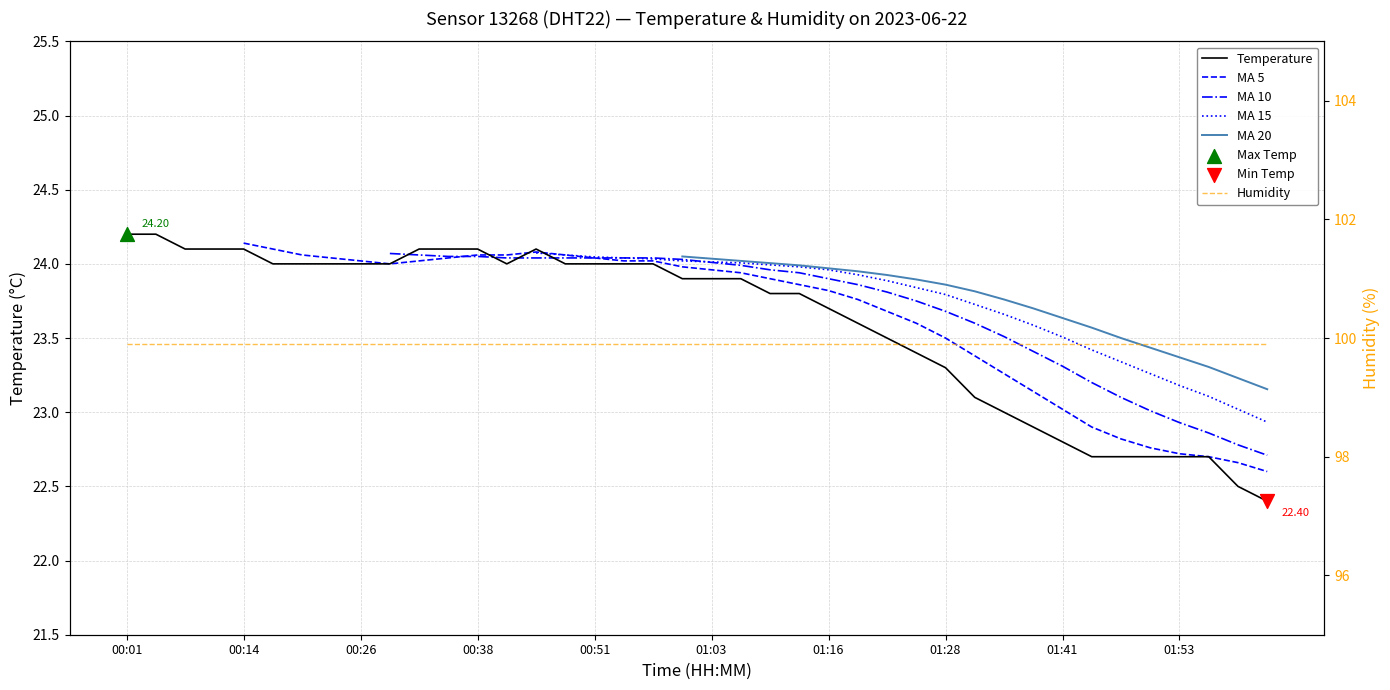

At which category is the sum across all series the highest?

19